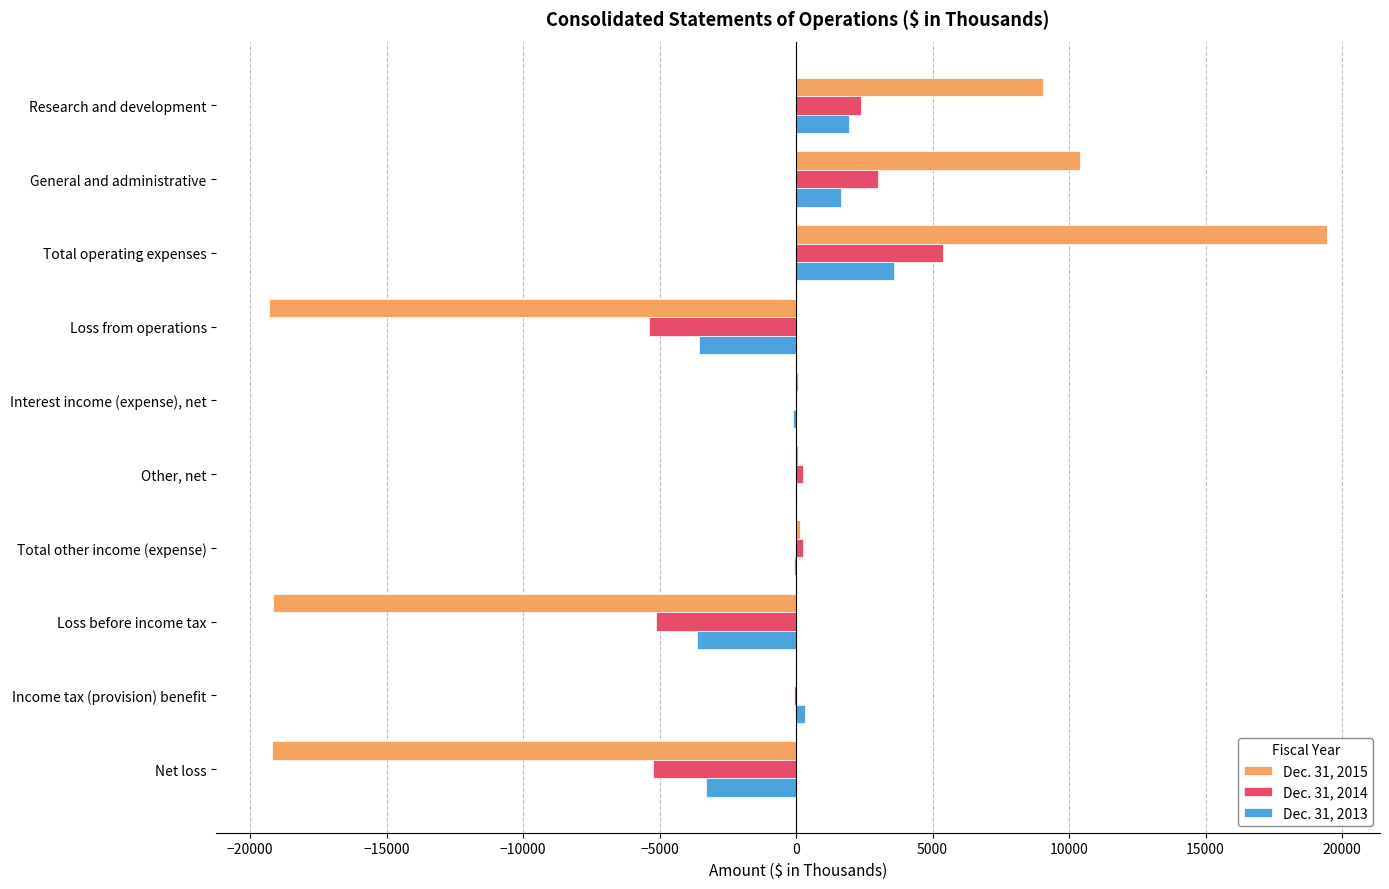

What is the sum of all Dec. 31, 2013 values?

-3210